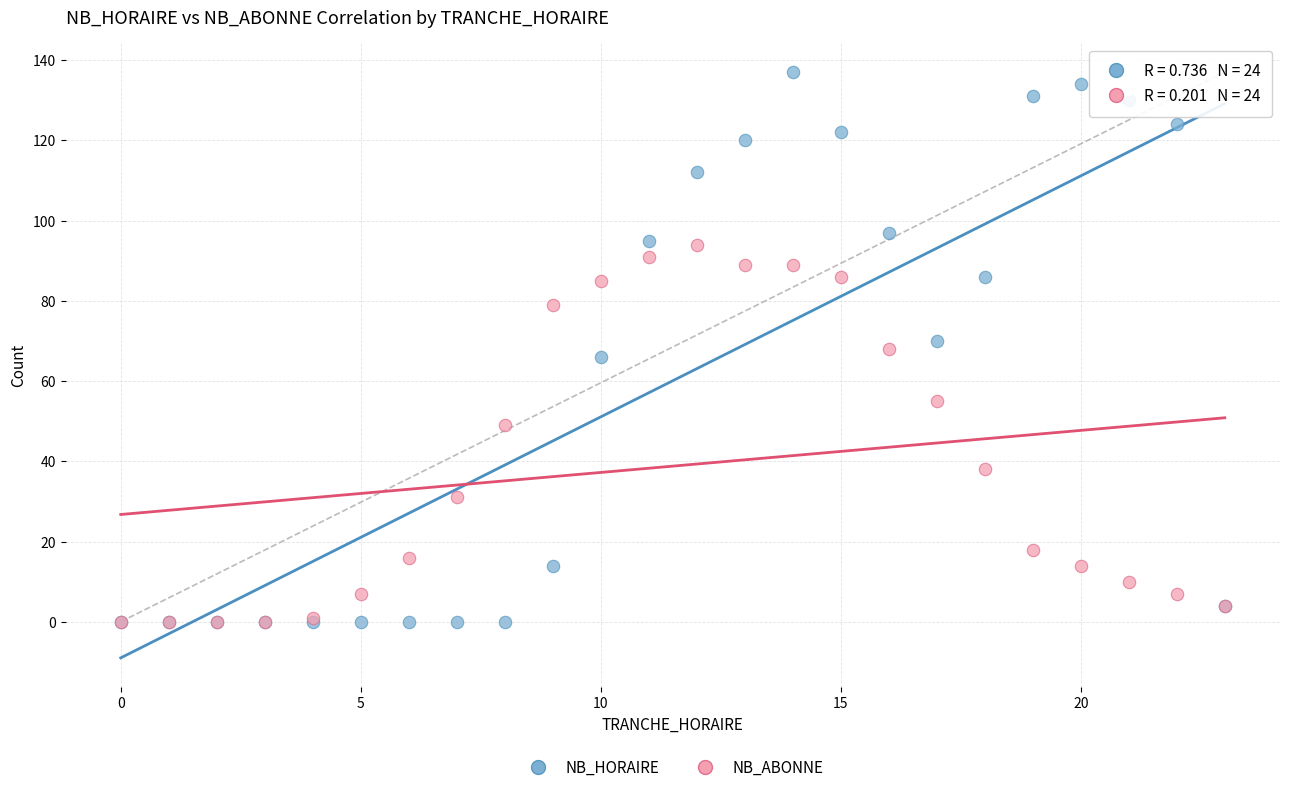

In the NB_ABONNE series, what Y value is closest to 47?

49